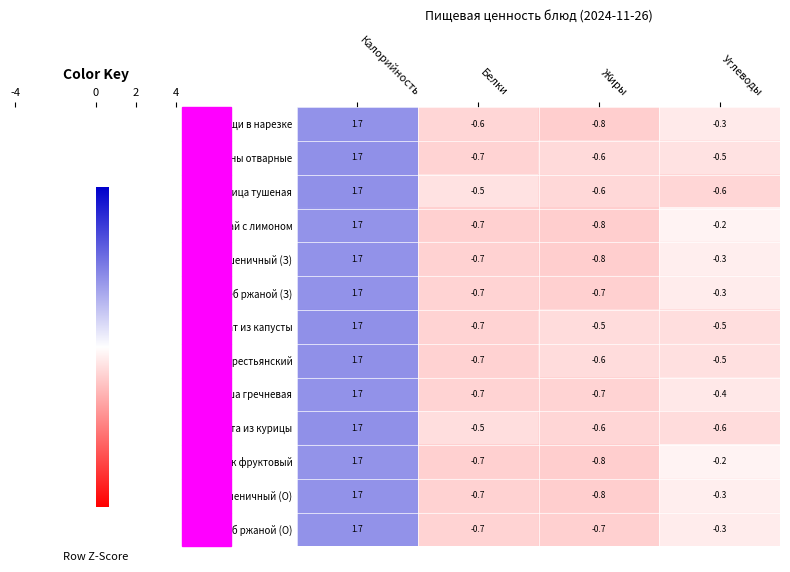

At how many categories does at least one series exceed 1?

1